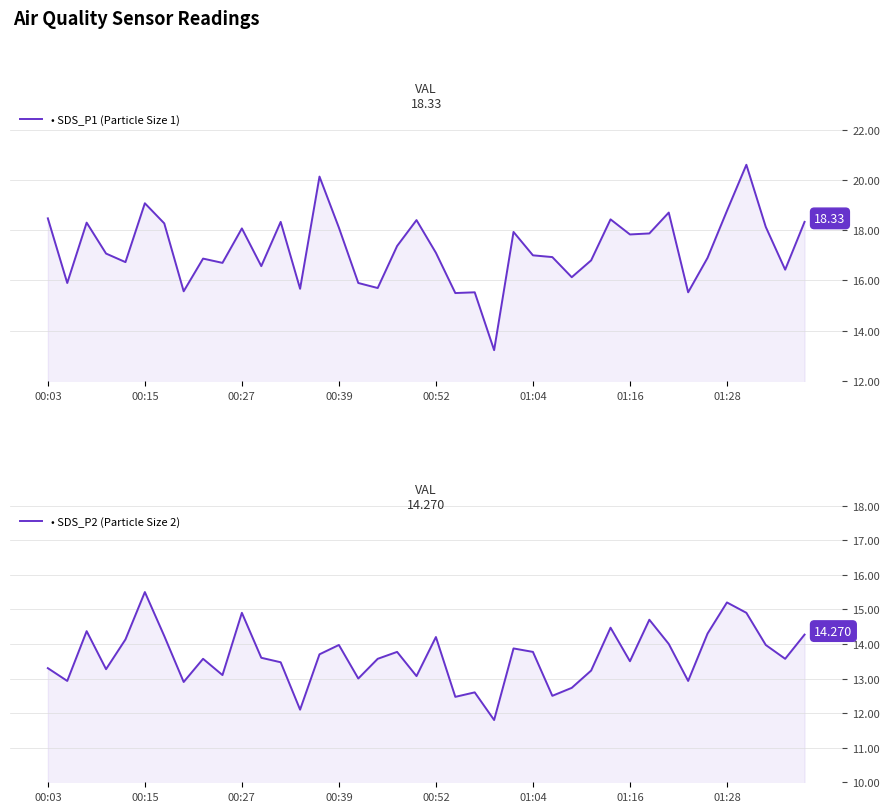

What is the total value across all series at 27?

28.9